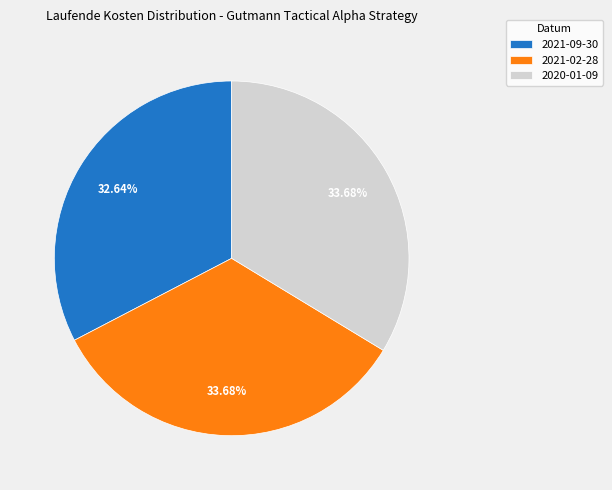

Does 2020-01-09 account for over 50% of the chart?

No